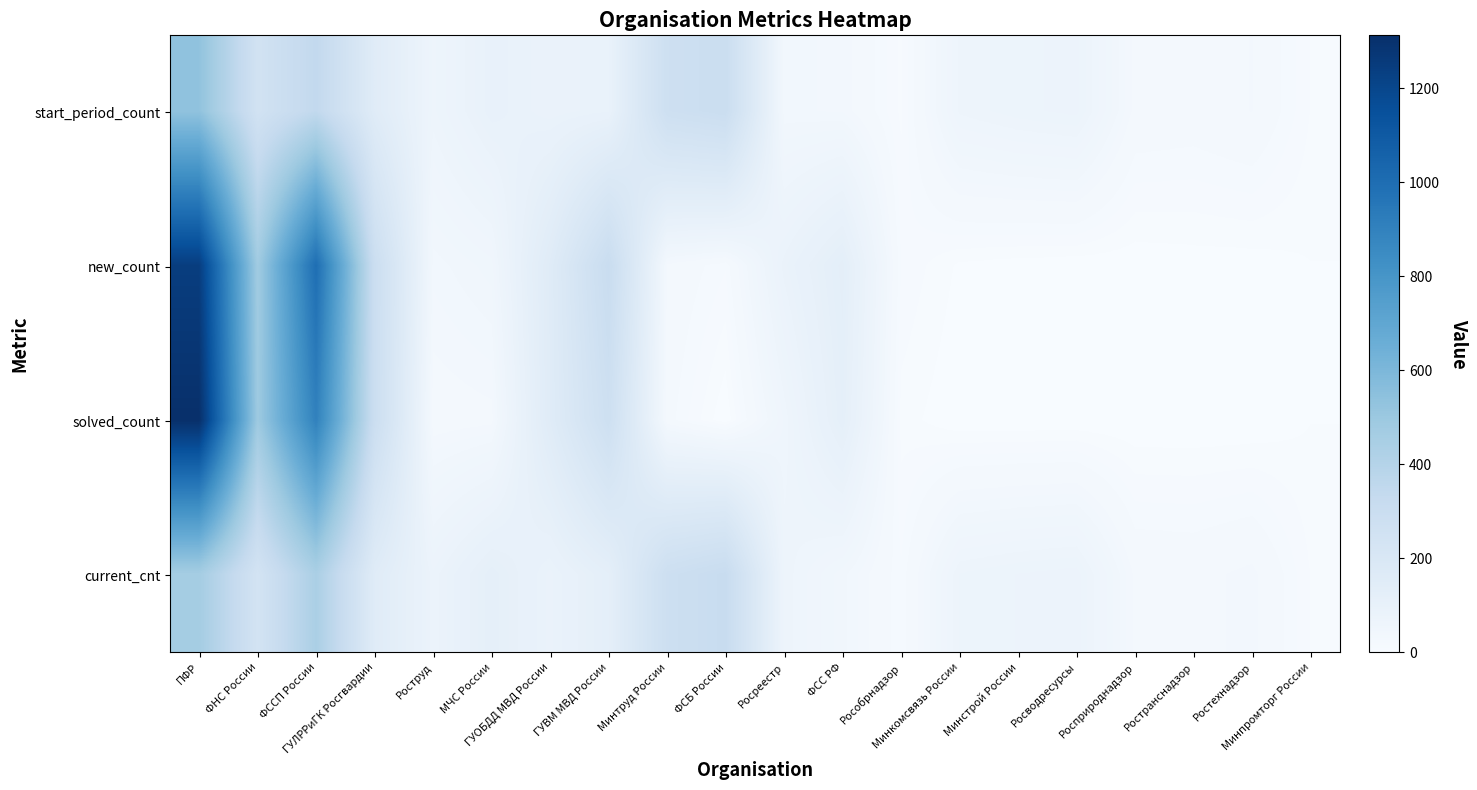

Which label corresponds to the largest value in the chart?

ПФР